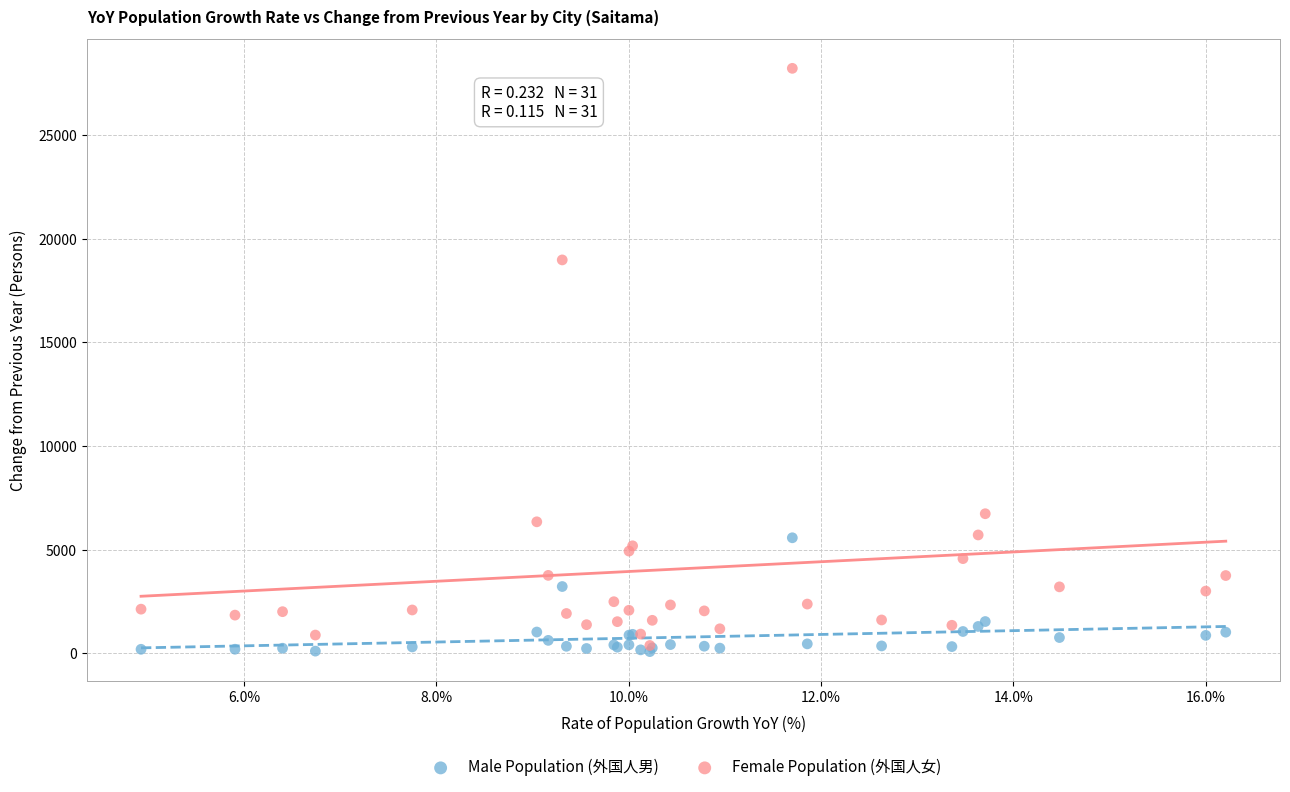

In the Female Population (外国人女) series, what Y value is closest to 14295?

18974